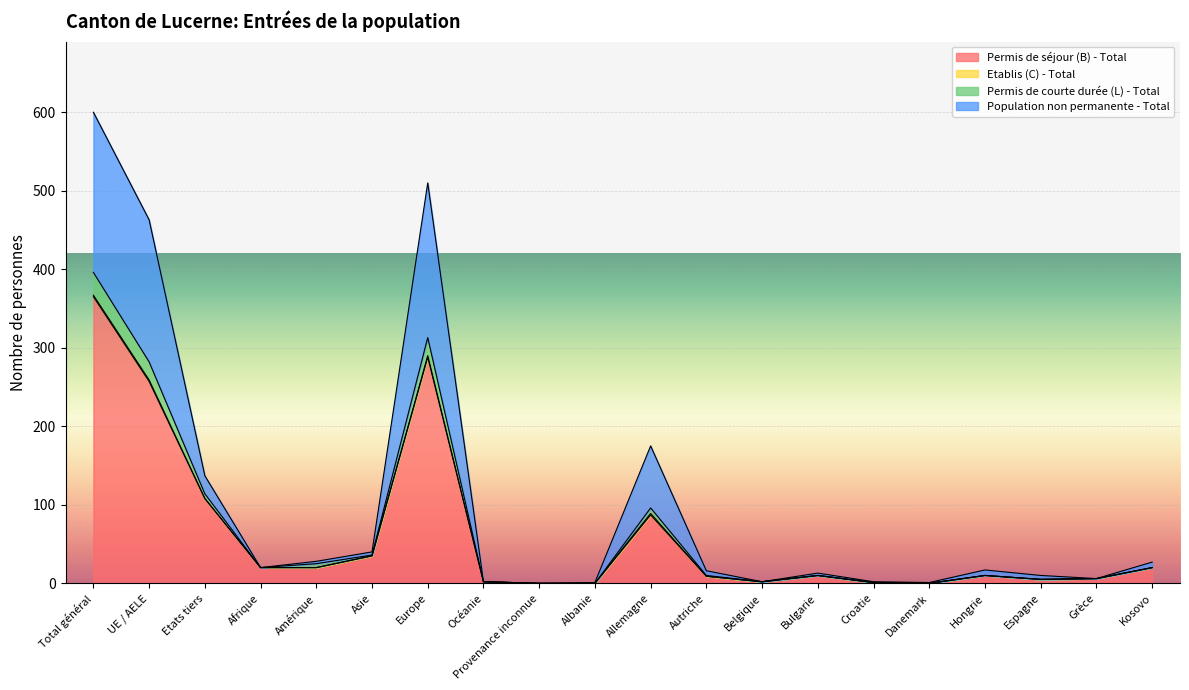

What is the difference between the maximum and minimum values in the Permis de séjour (B) - Total series?

365